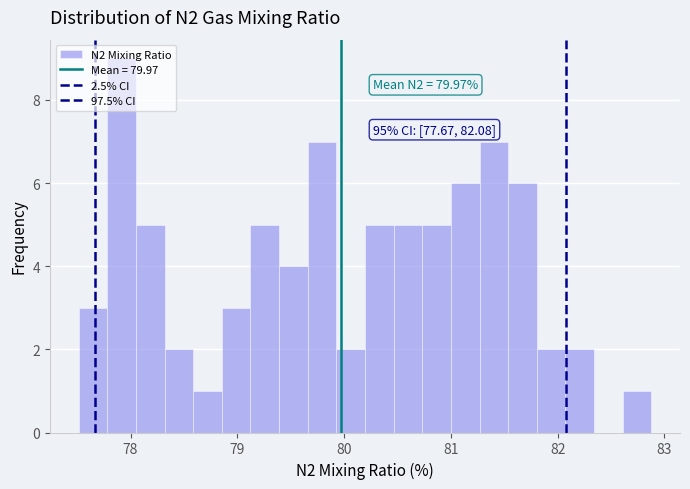

Read against the x-axis, roughly where is the centre of the tallest bar?

77.9